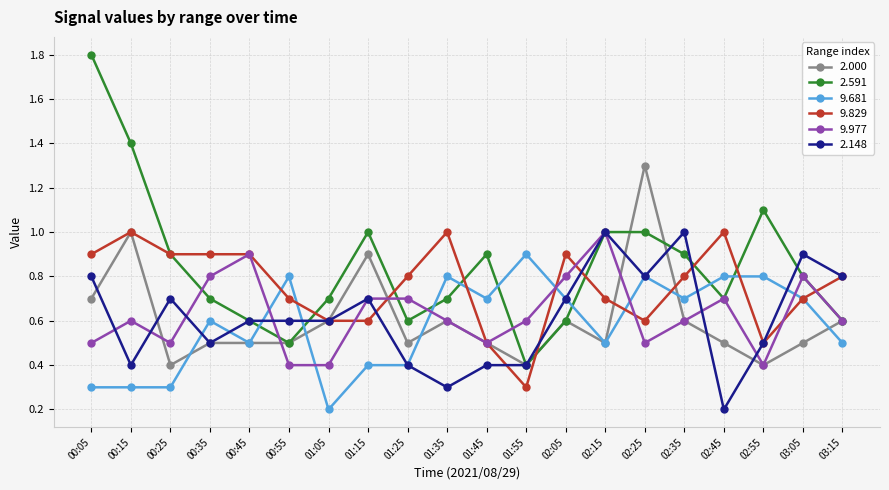

What is the minimum value shown in the chart?

0.2